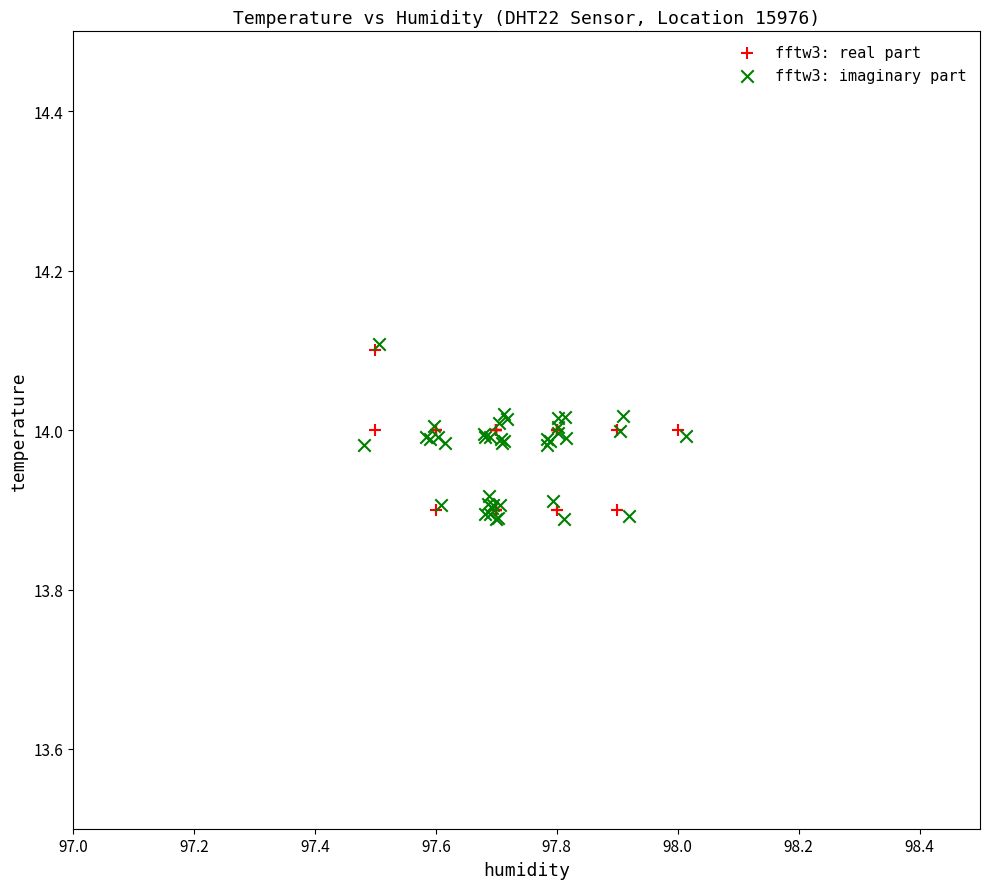

Which series has the largest Y range (max minus min)?

fftw3: imaginary part